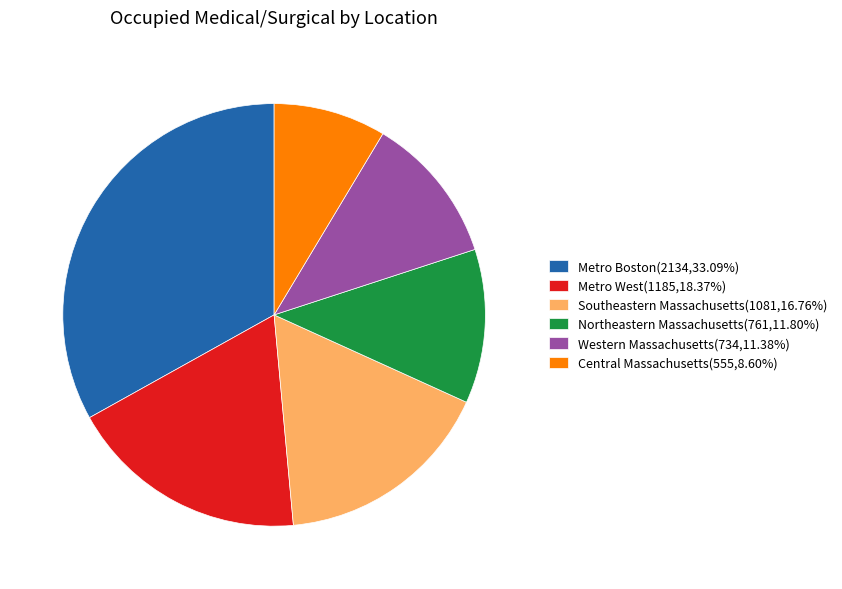

Does any single category account for the majority?

No